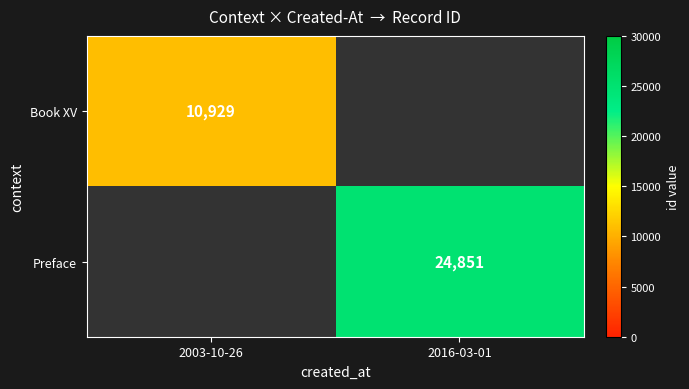

Is it true that Preface equals 24851 at 2016-03-01?

True